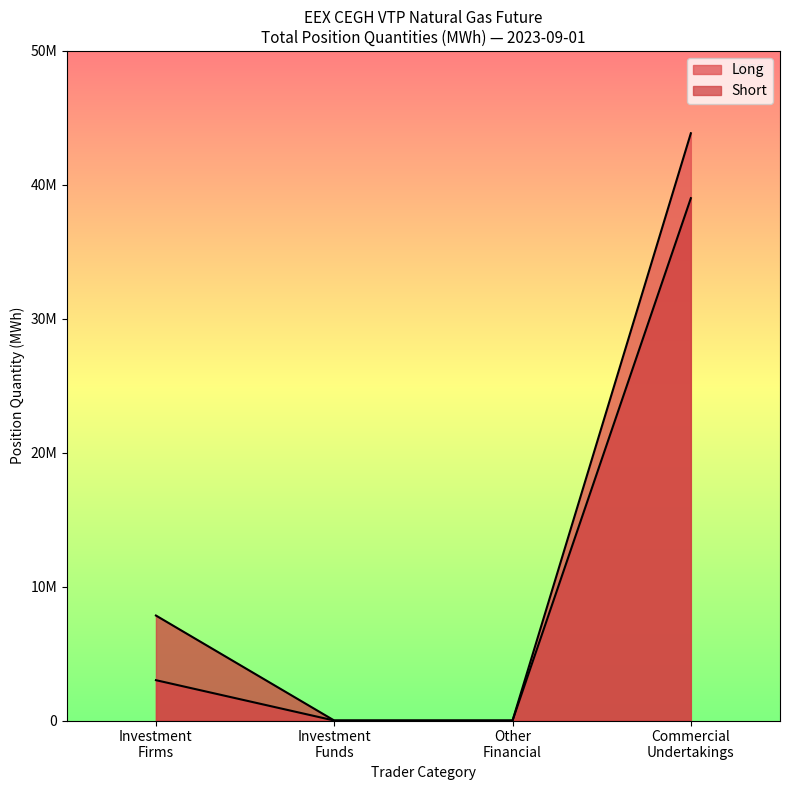

Count the number of data series in this chart.

2